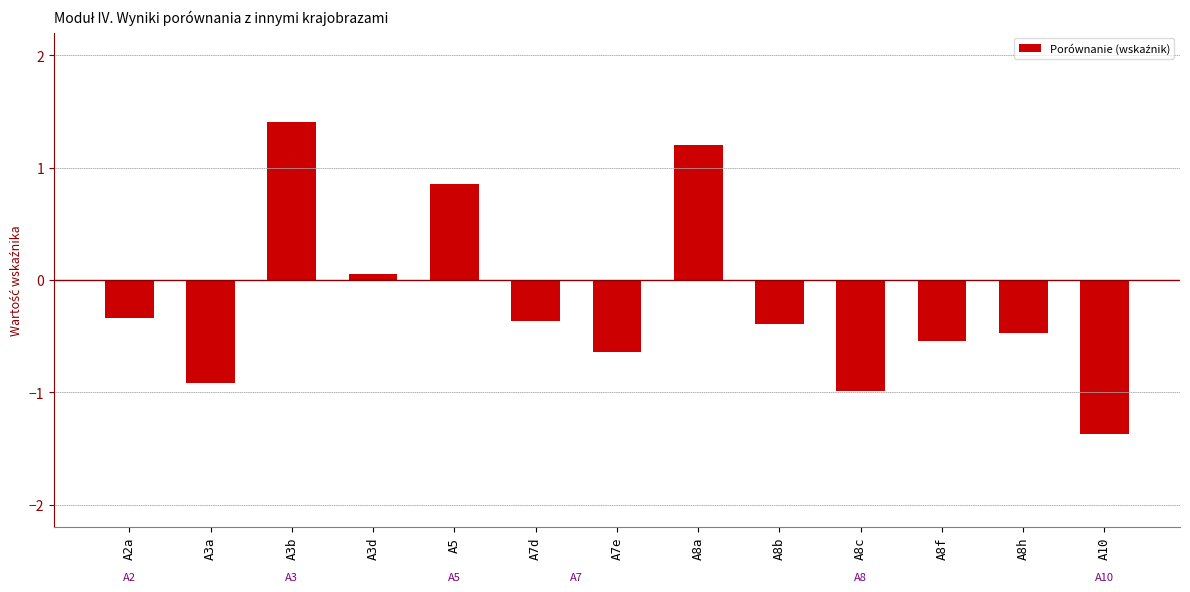

Where is the data nearest to the value 0?

A3d